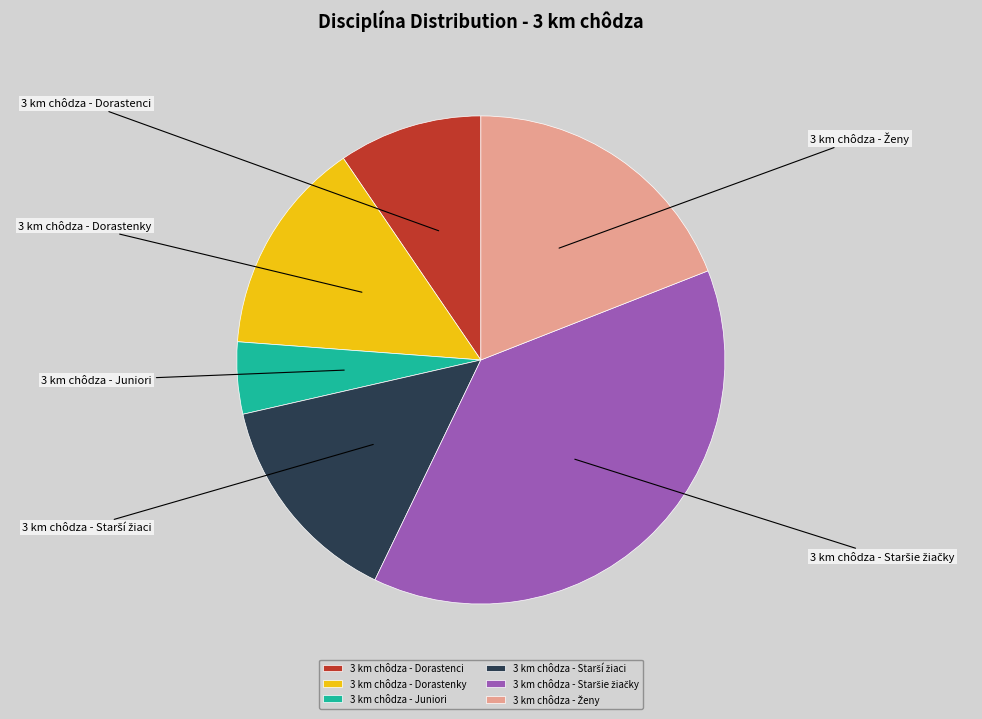

Rank the categories by value from lowest to highest.

3 km chôdza - Juniori, 3 km chôdza - Dorastenci, 3 km chôdza - Dorastenky, 3 km chôdza - Starší žiaci, 3 km chôdza - Ženy, 3 km chôdza - Staršie žiačky